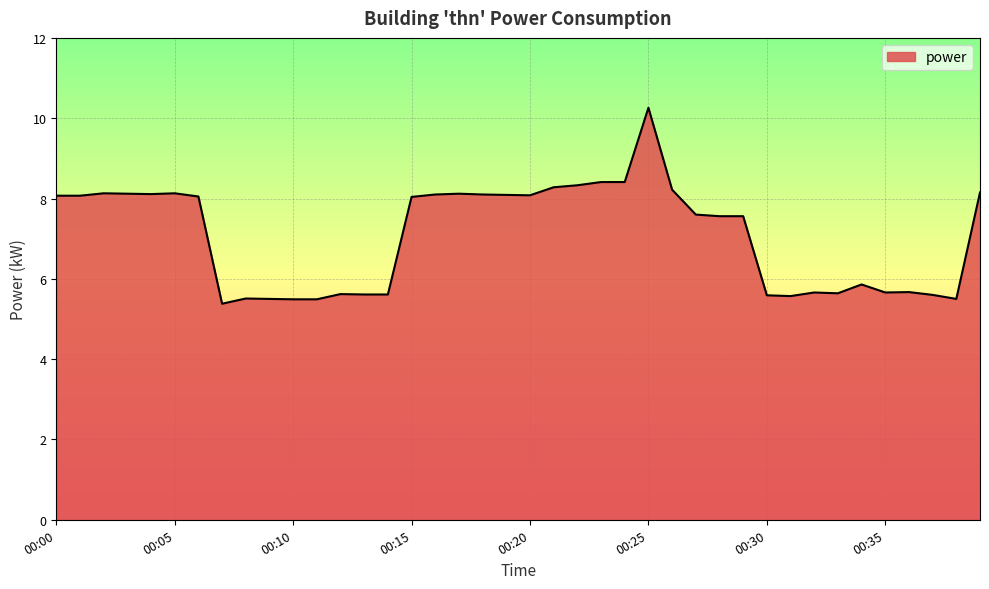

Count the number of values greater than 8.

20